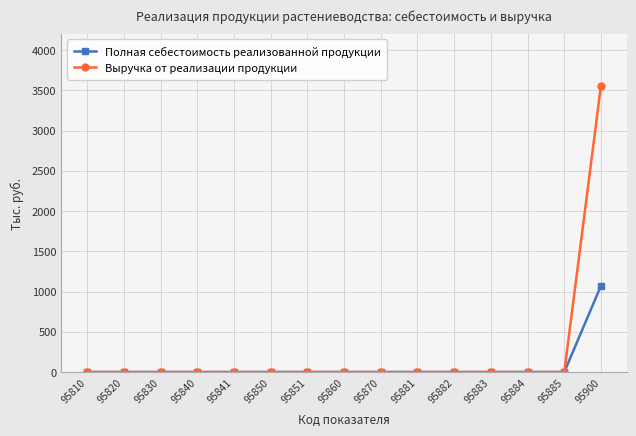

Reading left to right, list all the values displayed in this chart.

Полная себестоимость реализованной продукции: 95810=0	95820=0	95830=0	95840=0	95841=0	95850=0	95851=0	95860=0	95870=0	95881=0	95882=0	95883=0	95884=0	95885=0	95900=1072
Выручка от реализации продукции: 95810=0	95820=0	95830=0	95840=0	95841=0	95850=0	95851=0	95860=0	95870=0	95881=0	95882=0	95883=0	95884=0	95885=0	95900=3558